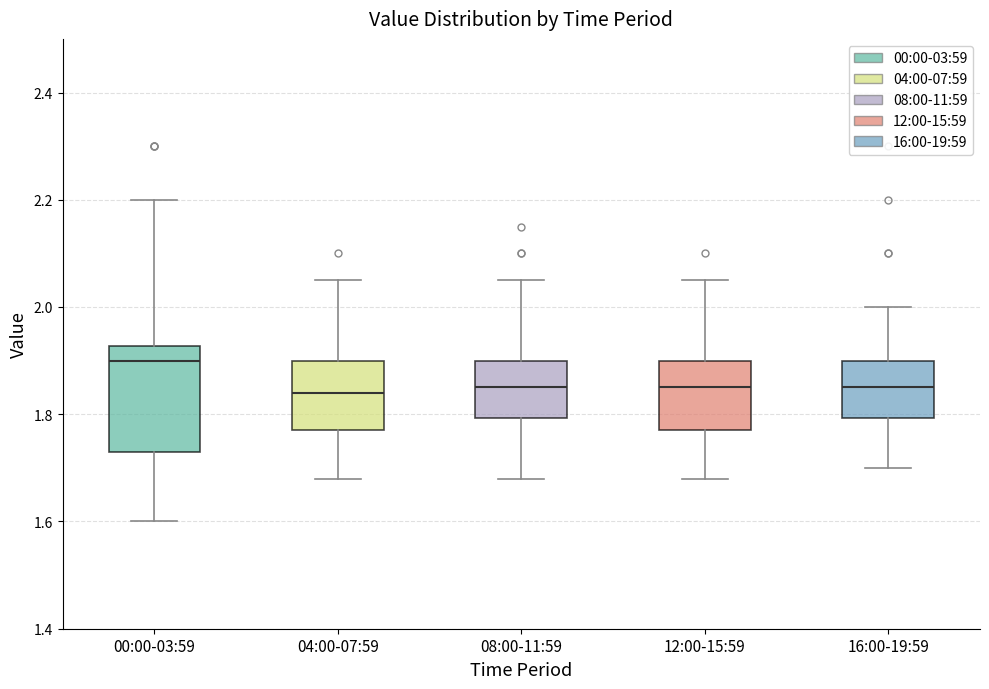

Comparing the boxes themselves (not the whiskers), which one is the tallest?

00:00-03:59